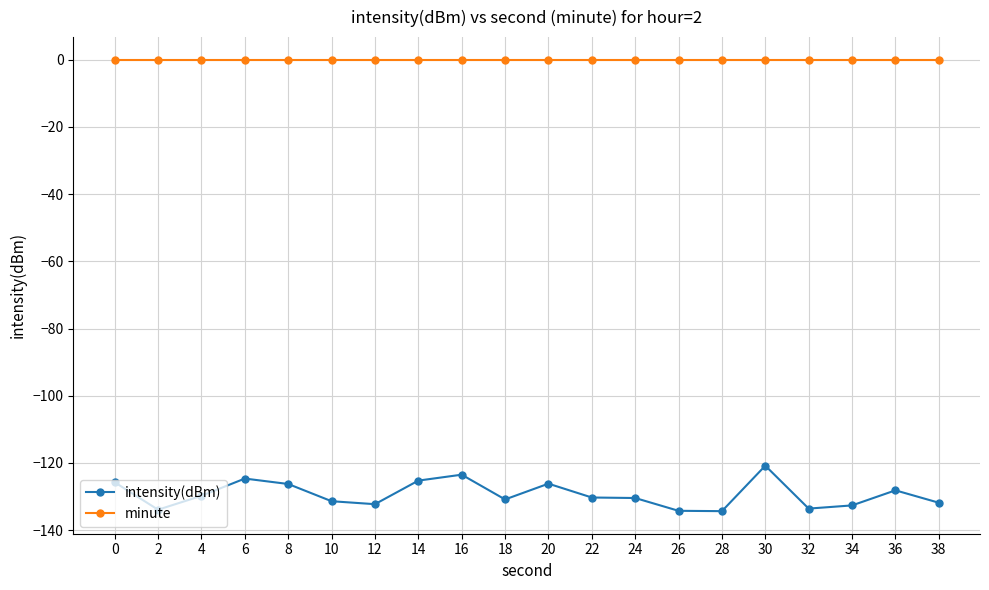

What is the difference between the maximum and minimum values in the intensity(dBm) series?

13.5